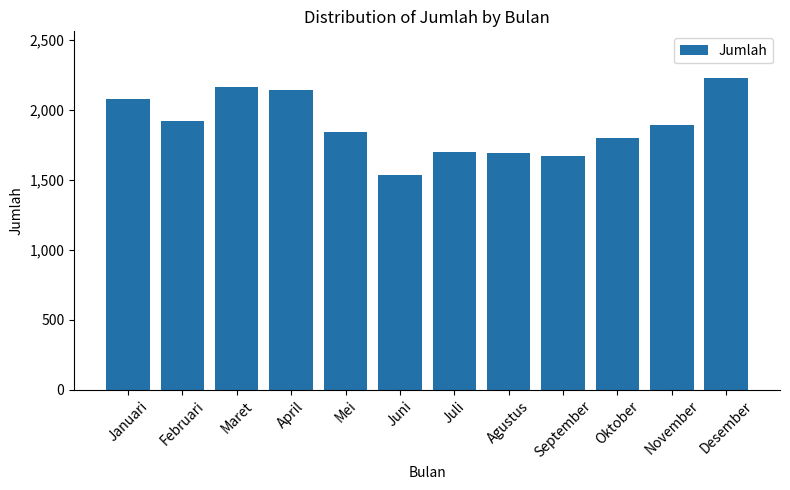

What is the difference between the values at September and Februari?

253